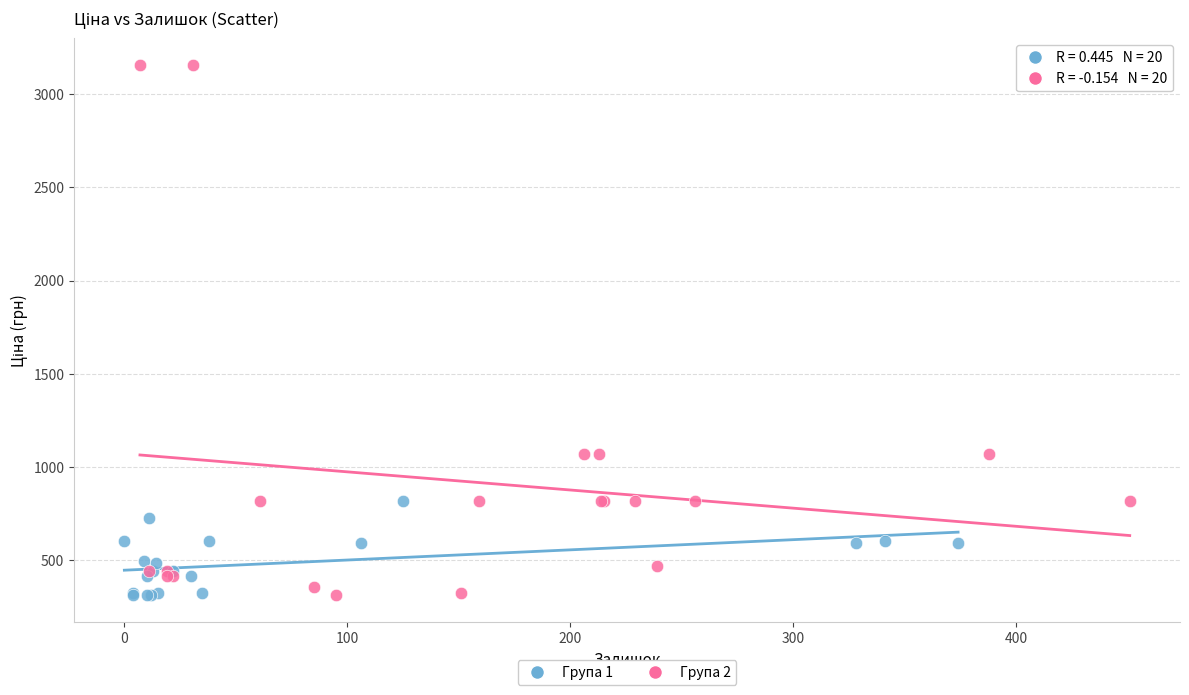

Which series reaches the maximum Y coordinate?

Група 2